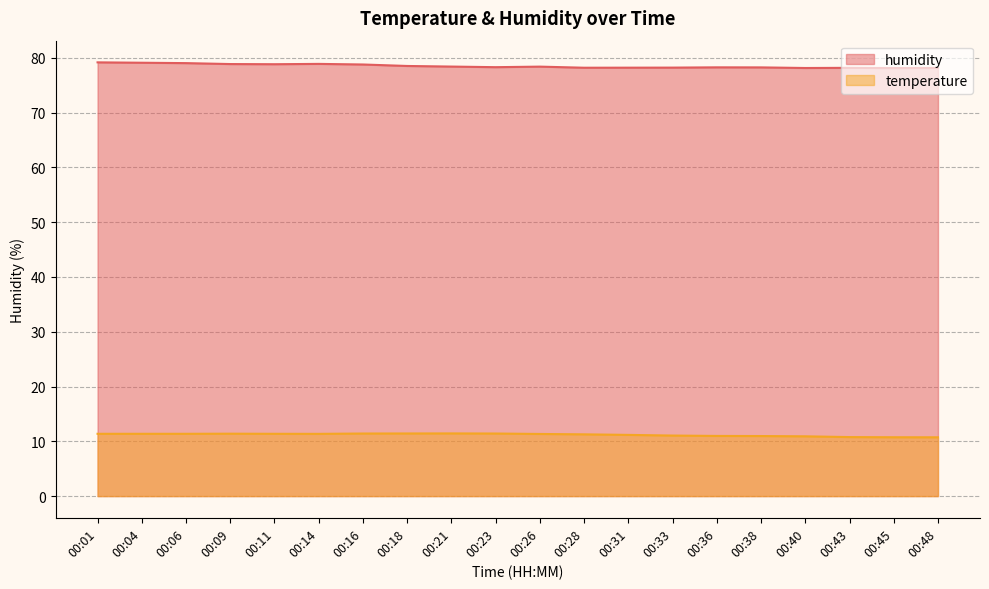

At which category does the chart reach its minimum across all series?

00:48